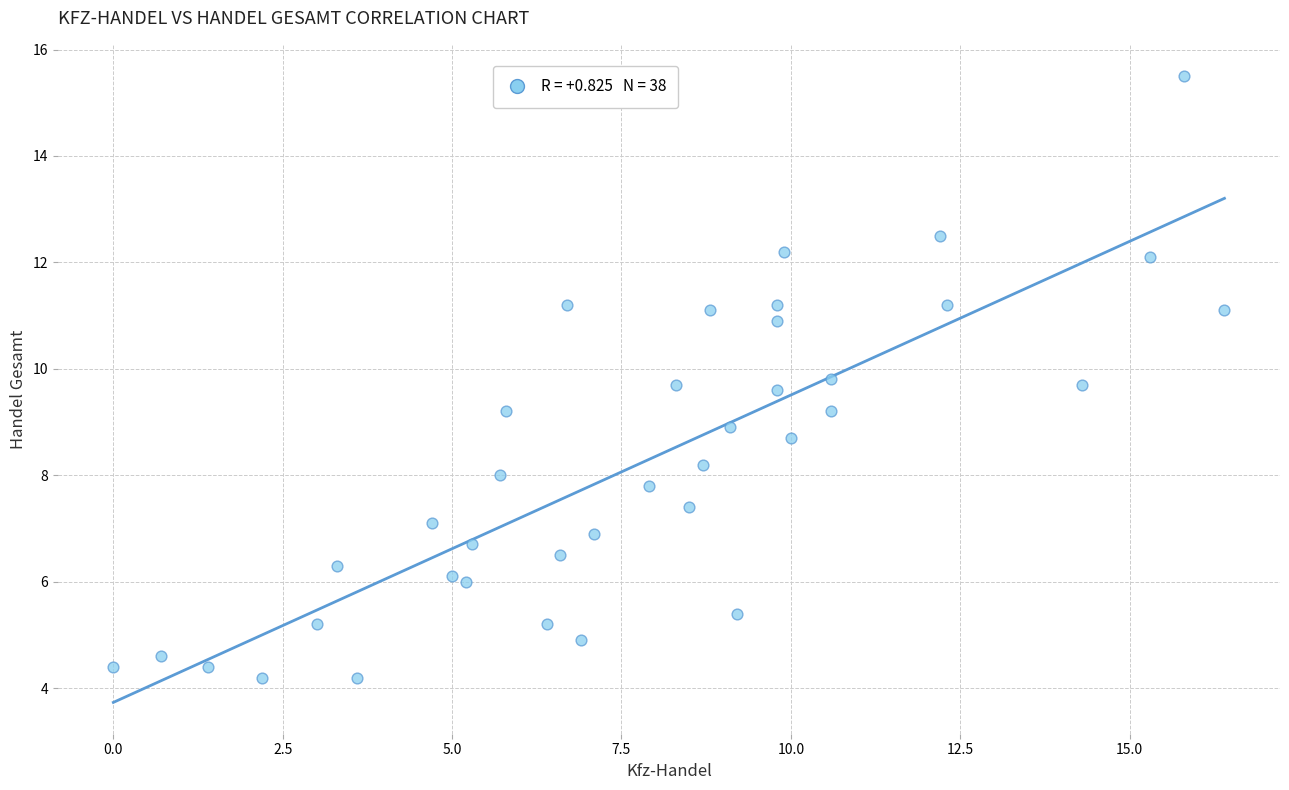

What is the range of X values (max minus min)?

16.4